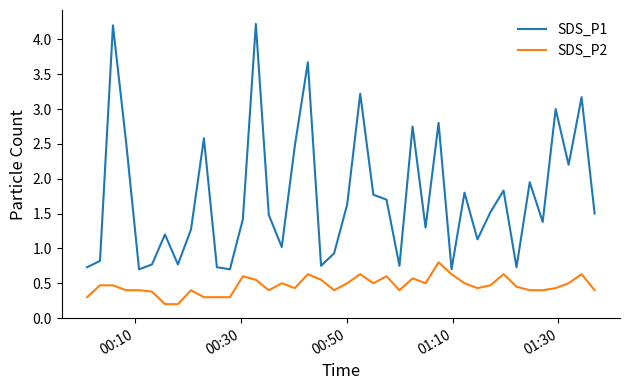

Which series has the largest range (max minus min)?

SDS_P1